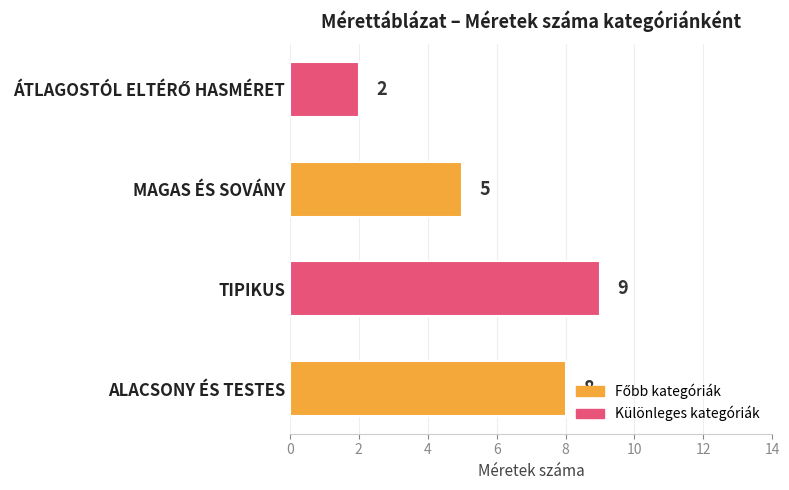

Count the values in the range 5 to 9.

3